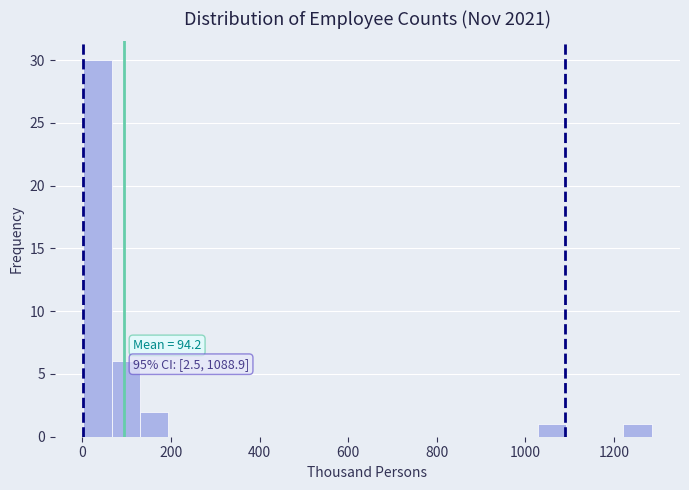

Read against the x-axis, roughly where is the centre of the tallest bar?

40